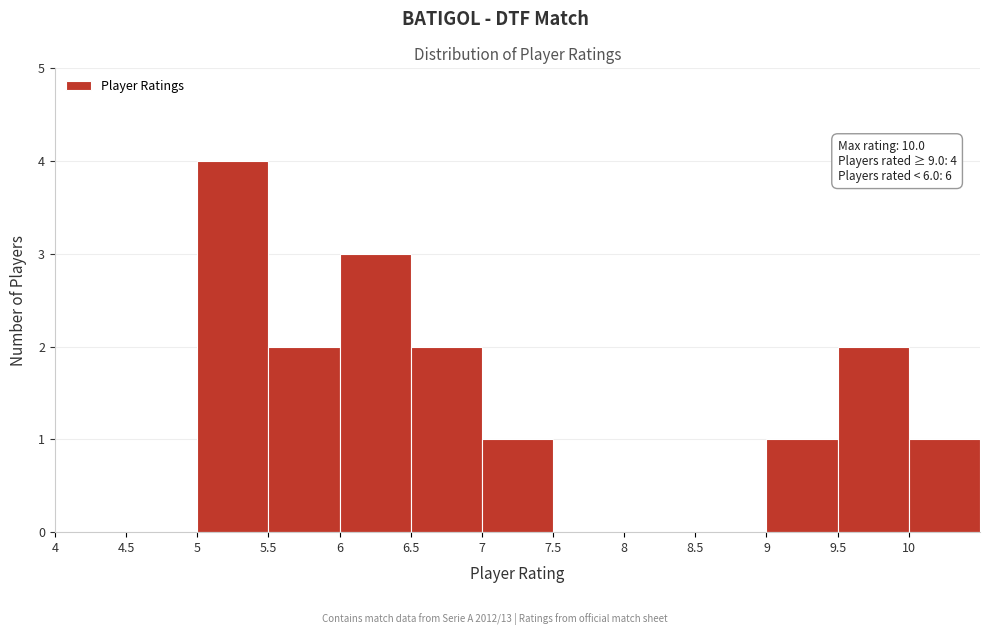

Over which range of the x-axis is the bar tallest?

5.0 to 5.5